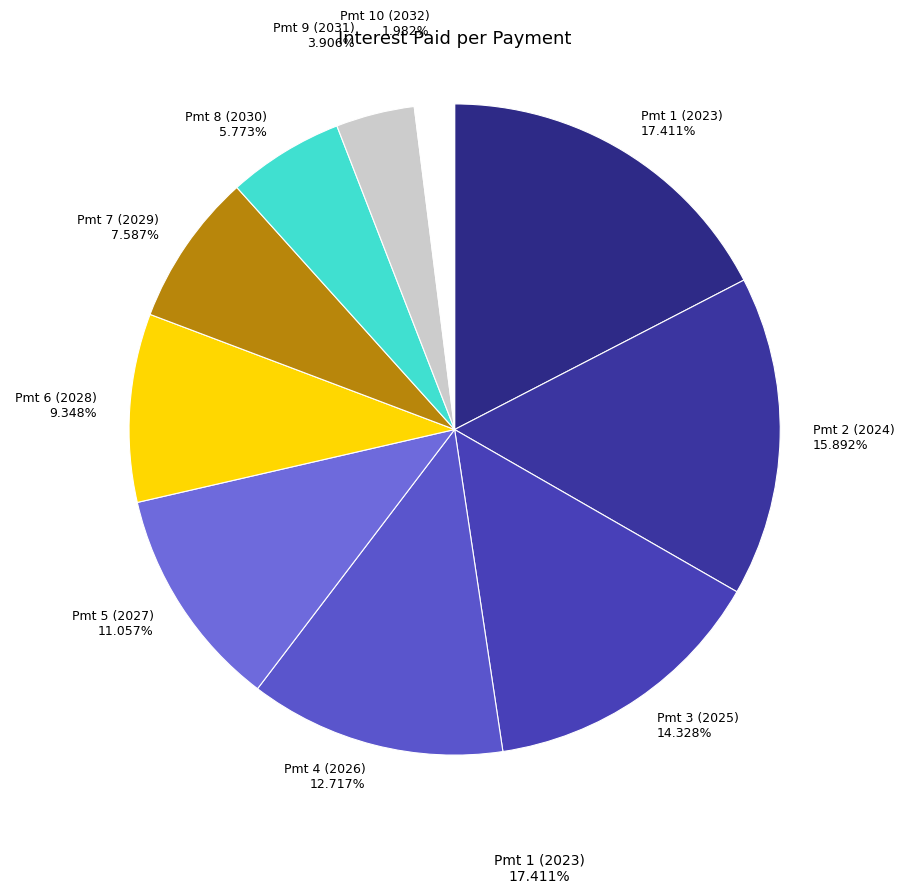

What is the largest slice in the pie chart?

Pmt 1 (2023)